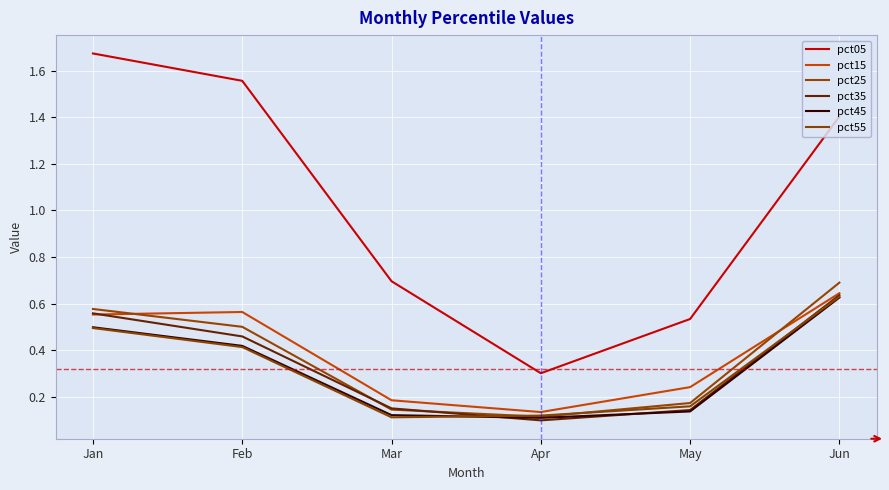

Rank the series at Mar from lowest to highest value.

pct55, pct45, pct25, pct35, pct15, pct05